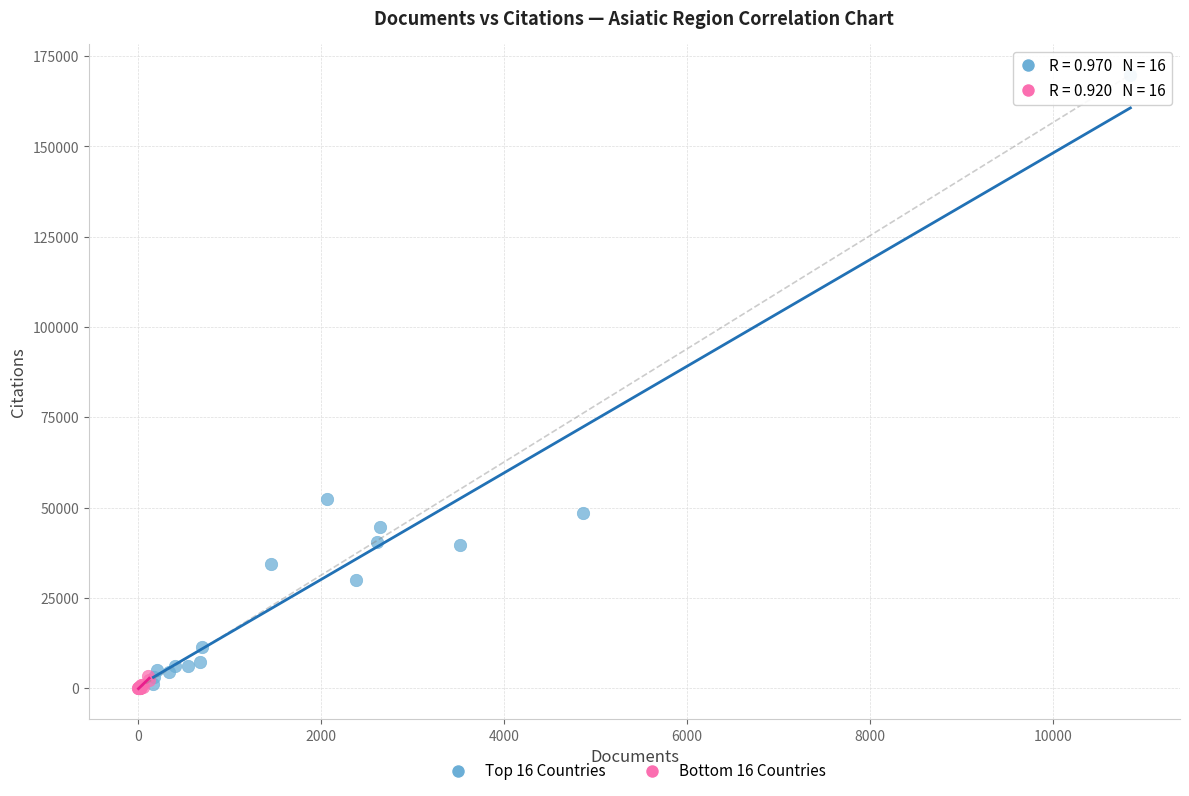

Which series has the largest Y range (max minus min)?

Top 16 Countries